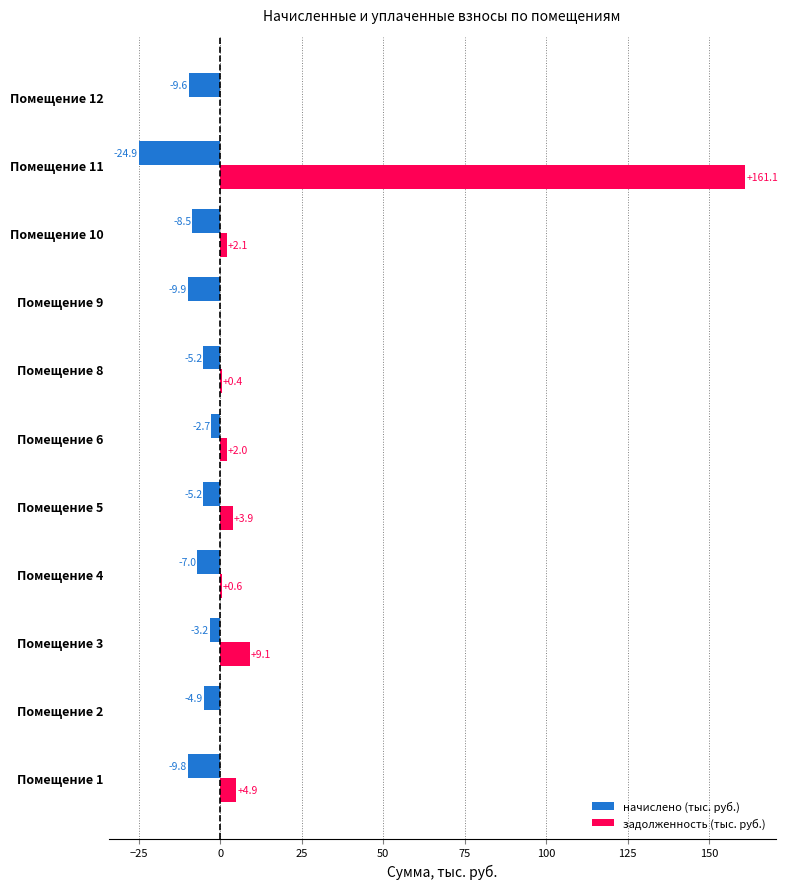

What is the sum of all задолженность (тыс. руб.) values?

184.1